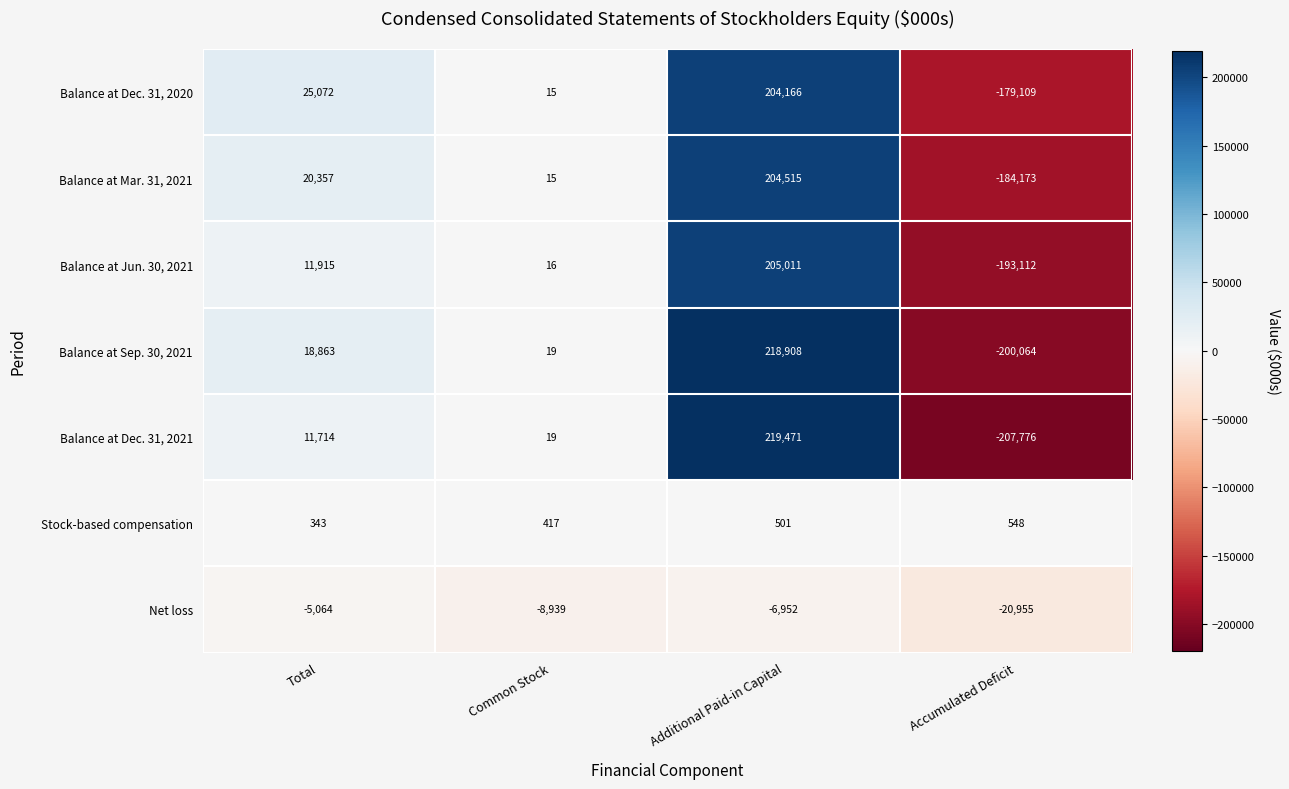

Which series has the widest spread of values?

Balance at Dec. 31, 2021